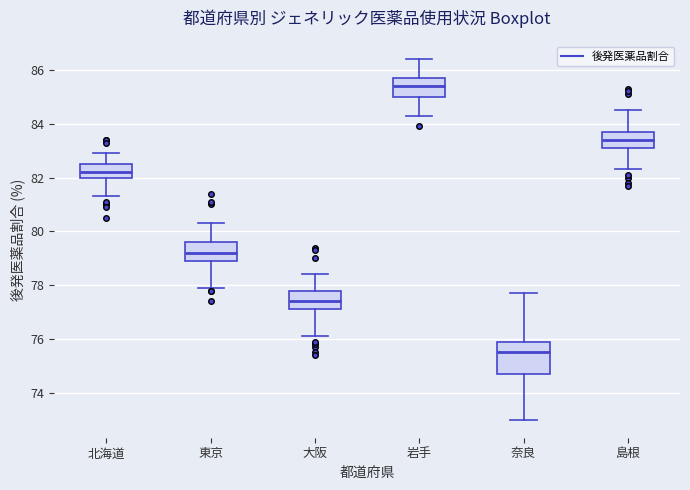

Reading left to right, transcribe this box plot: for each box, give where its median line is, the range the box spans, and where its two whiskers end, as read against the y-axis. The values are not printed on the chart, so give them approximately, as read against the axis.

北海道: median 82.2, box 82.0 to 82.6, whiskers 81.4 to 83.0
東京: median 79.2, box 79.0 to 79.6, whiskers 78.0 to 80.4
大阪: median 77.4, box 77.2 to 77.8, whiskers 76.2 to 78.4
岩手: median 85.4, box 85.0 to 85.8, whiskers 84.4 to 86.4
奈良: median 75.6, box 74.8 to 76.0, whiskers 73.0 to 77.8
島根: median 83.4, box 83.2 to 83.8, whiskers 82.4 to 84.6